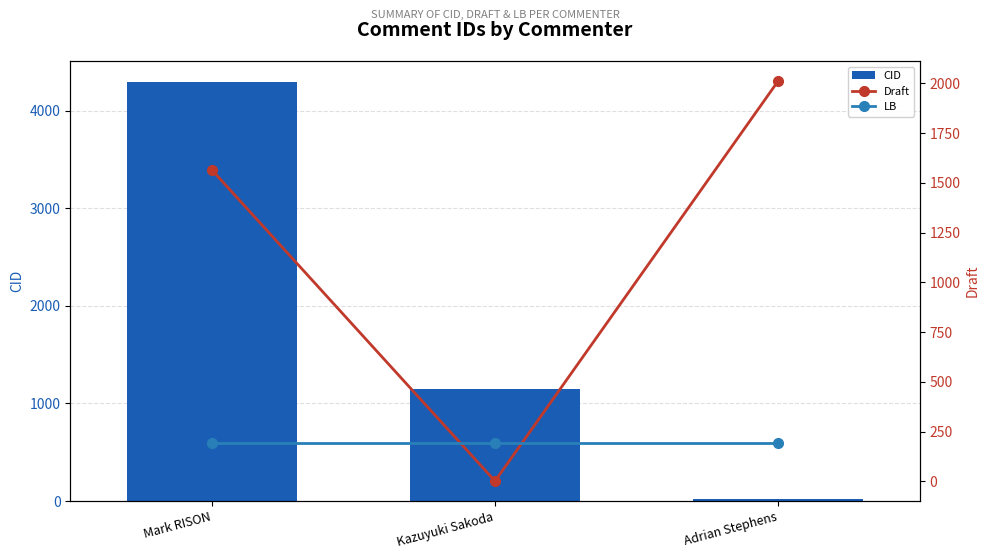

How many Draft values are between 1 and 2012?

3